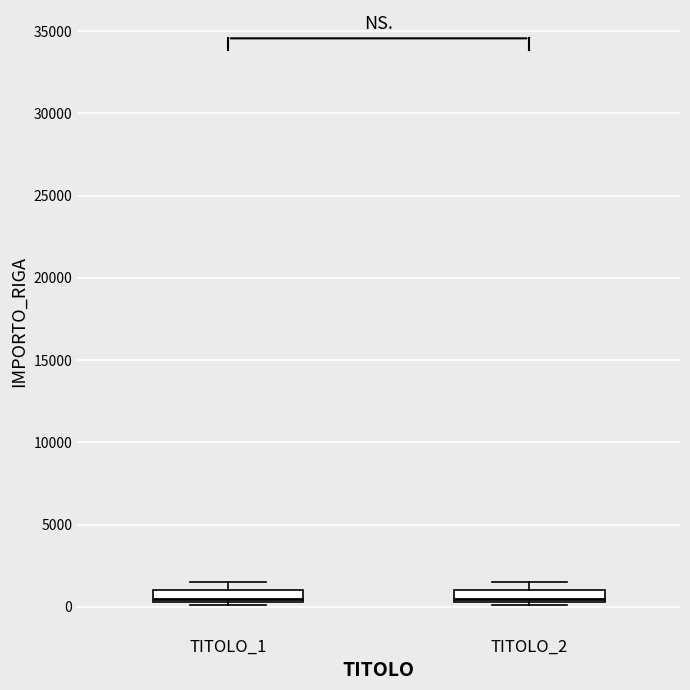

Where is the upper edge of the box for TITOLO_1 on the y-axis? The values are not printed on the chart, so give them approximately, as read against the axis.

1000